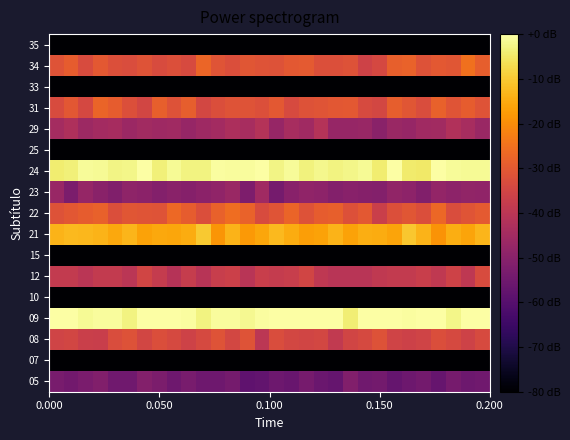

Reading right to left, list all the values displayed in this chart.

05: -54.9	-55.5	-53.6	-56.6	-54.1	-55.4	-57.2	-54.2	-54.8	-51.4	-57.1	-56.1	-53.7	-56.3	-55.4	-57.8	-58.1	-53.8	-55.2	-55.2	-53.2	-55.3	-52.8	-51.2	-54.8	-54.8	-51.3	-53.0	-54.6	-53.3
07: -176.9	-178.2	-179.5	-180.6	-177.0	-176.8	-177.7	-180.2	-179.7	-178.2	-182.4	-178.2	-176.8	-179.8	-180.3	-181.8	-179.5	-179.1	-178.5	-177.4	-178.5	-181.5	-182.8	-178.5	-181.3	-177.2	-181.0	-178.9	-175.2	-180.1
08: -33.5	-35.6	-33.9	-32.7	-35.6	-36.2	-35.6	-31.6	-33.9	-35.0	-38.5	-34.4	-35.2	-34.4	-32.9	-39.8	-31.4	-34.6	-31.5	-33.9	-35.9	-33.9	-32.6	-34.7	-31.9	-32.9	-37.0	-36.8	-34.9	-35.5
09: 1.5	2.3	-2.3	-0.1	0.6	-0.4	4.9	0.1	-0.1	-3.8	-0.1	0.5	0.3	3.8	0.8	-0.3	-1.6	-0.7	-0.8	-2.8	-0.5	0.0	0.5	0.6	-2.9	-0.8	-0.7	-1.4	1.9	0.2
10: -84.6	-84.2	-87.9	-87.7	-83.7	-84.7	-84.8	-88.4	-82.6	-84.8	-87.7	-83.6	-85.9	-86.8	-82.1	-87.1	-84.3	-87.3	-85.1	-88.3	-86.2	-85.0	-86.4	-87.2	-80.8	-84.0	-88.0	-82.4	-87.0	-83.6
12: -33.4	-39.4	-35.9	-38.8	-37.2	-38.3	-38.2	-39.0	-40.5	-40.6	-40.3	-39.3	-35.0	-37.2	-38.0	-36.9	-40.5	-36.5	-37.3	-40.8	-37.5	-41.2	-37.9	-35.1	-40.3	-38.2	-38.4	-40.2	-38.1	-38.3
15: -171.2	-177.9	-177.9	-177.9	-180.8	-181.6	-176.8	-176.7	-177.8	-178.2	-181.2	-178.8	-178.6	-180.7	-178.1	-178.5	-181.4	-178.5	-177.2	-179.8	-181.9	-180.6	-179.0	-177.9	-177.5	-179.3	-177.9	-181.0	-180.6	-177.6
21: -13.2	-16.2	-14.5	-18.9	-13.6	-10.6	-16.2	-14.8	-14.4	-16.3	-13.5	-16.3	-17.0	-14.7	-12.7	-15.8	-18.1	-13.5	-18.6	-10.2	-14.7	-15.8	-15.3	-16.4	-13.4	-15.5	-13.6	-13.0	-12.6	-13.7
22: -29.9	-31.0	-33.0	-26.9	-32.6	-30.7	-32.2	-36.6	-30.3	-32.0	-28.6	-29.3	-31.6	-27.6	-31.1	-33.2	-28.1	-25.9	-28.3	-32.7	-29.3	-26.6	-31.5	-31.1	-30.8	-32.5	-28.4	-29.1	-30.4	-31.7
23: -48.6	-48.2	-49.3	-48.1	-51.3	-49.2	-48.2	-51.0	-50.9	-50.3	-51.1	-49.3	-48.7	-50.2	-53.8	-45.6	-52.3	-46.7	-48.5	-49.6	-50.6	-49.7	-51.1	-49.5	-48.9	-51.8	-49.8	-47.5	-52.7	-47.0
24: -1.3	-1.3	-1.0	-0.2	-5.0	-4.6	1.6	-4.2	-1.4	-2.4	-2.8	-1.9	-3.2	-1.2	-2.5	0.1	-0.9	-0.9	-0.4	-3.0	-3.0	-1.5	-3.7	-0.0	-2.3	-2.6	-1.3	-1.1	-3.7	-4.2
25: -94.4	-92.1	-93.4	-92.8	-94.8	-92.8	-93.1	-91.1	-89.8	-92.2	-93.2	-94.2	-95.6	-95.7	-92.3	-93.7	-93.8	-92.3	-92.3	-94.4	-93.9	-92.0	-93.4	-94.4	-93.1	-90.8	-94.1	-92.6	-94.6	-92.8
29: -46.9	-43.8	-42.0	-45.0	-45.4	-47.2	-46.8	-50.0	-46.9	-47.4	-47.3	-41.3	-45.4	-44.0	-47.3	-41.4	-43.8	-42.8	-44.7	-45.7	-47.3	-45.5	-45.7	-45.3	-46.5	-44.3	-44.9	-45.9	-42.7	-44.7
31: -31.3	-29.1	-31.2	-28.3	-32.9	-30.8	-28.9	-34.5	-33.7	-30.0	-30.4	-31.2	-31.7	-33.6	-30.2	-32.3	-31.4	-31.4	-32.6	-34.6	-29.0	-31.7	-28.7	-34.9	-32.4	-29.1	-27.8	-34.1	-30.5	-33.2
33: -181.0	-179.9	-180.8	-178.2	-177.6	-181.5	-179.1	-183.0	-179.0	-178.1	-179.0	-182.3	-181.6	-175.6	-178.7	-175.9	-177.5	-179.4	-183.0	-181.3	-182.4	-176.8	-177.5	-180.8	-176.2	-177.6	-176.9	-179.4	-175.4	-174.8
34: -29.0	-25.1	-30.6	-30.1	-31.8	-28.0	-28.5	-34.3	-35.9	-31.8	-32.4	-32.3	-29.8	-30.0	-31.7	-31.5	-30.8	-32.7	-31.2	-27.3	-33.7	-32.4	-33.3	-31.5	-32.9	-32.3	-30.3	-33.2	-29.4	-31.4
35: -180.6	-178.8	-180.6	-180.1	-179.9	-180.2	-177.8	-181.7	-175.1	-177.0	-181.7	-180.6	-179.3	-181.0	-177.8	-175.8	-180.6	-178.7	-175.9	-178.9	-177.1	-175.5	-181.1	-180.2	-181.7	-180.4	-178.5	-182.1	-180.8	-179.1